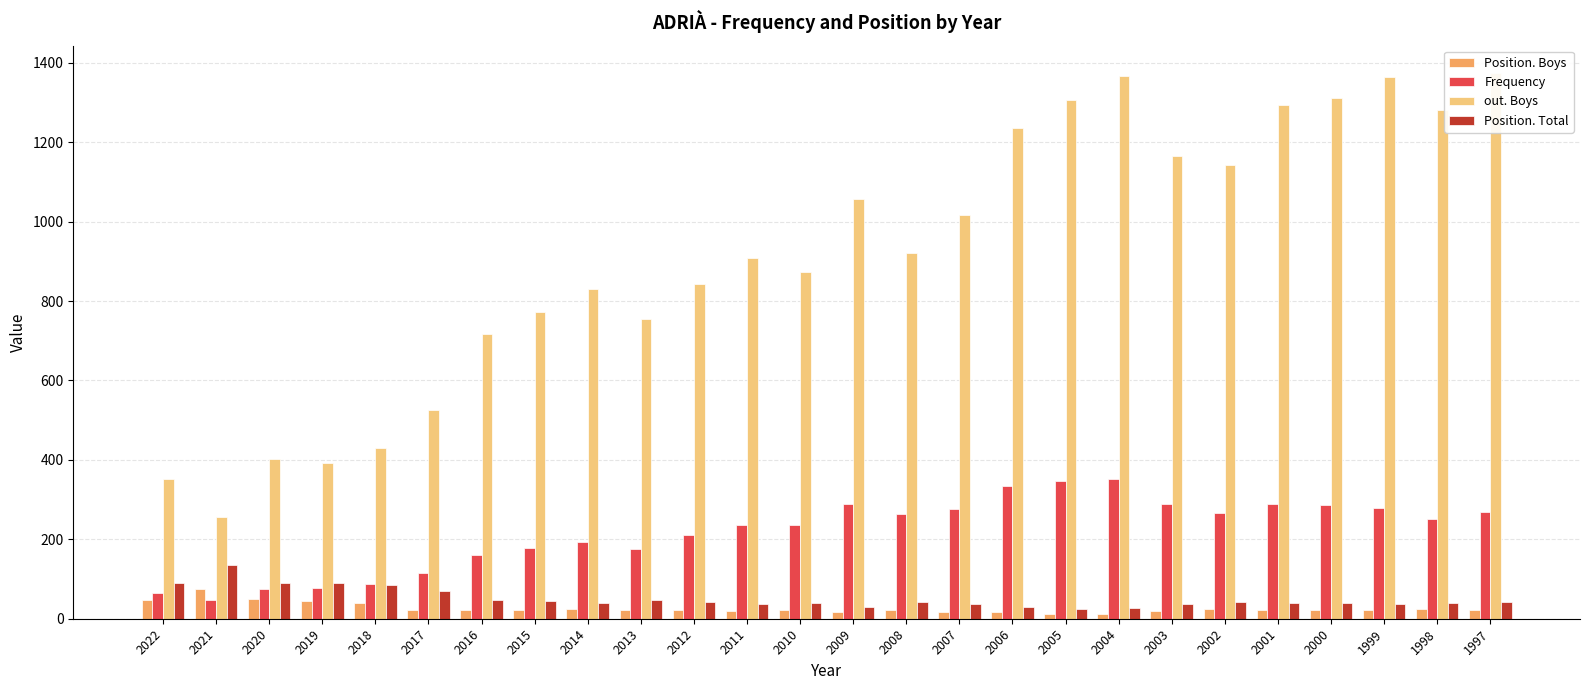

Is the value of Frequency at 2015 greater than the value of Position. Total at 2016?

Yes